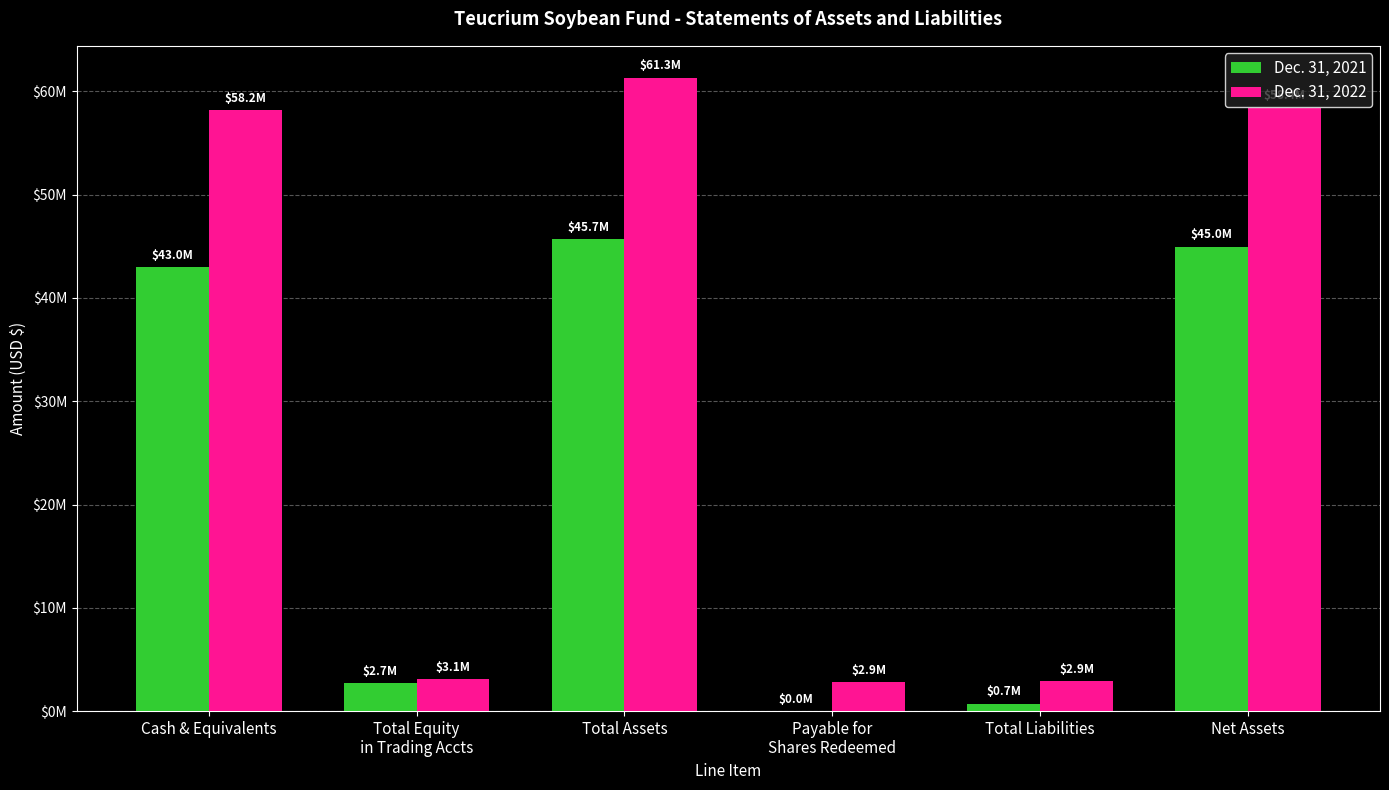

Which label corresponds to the largest value in the chart?

Total Assets